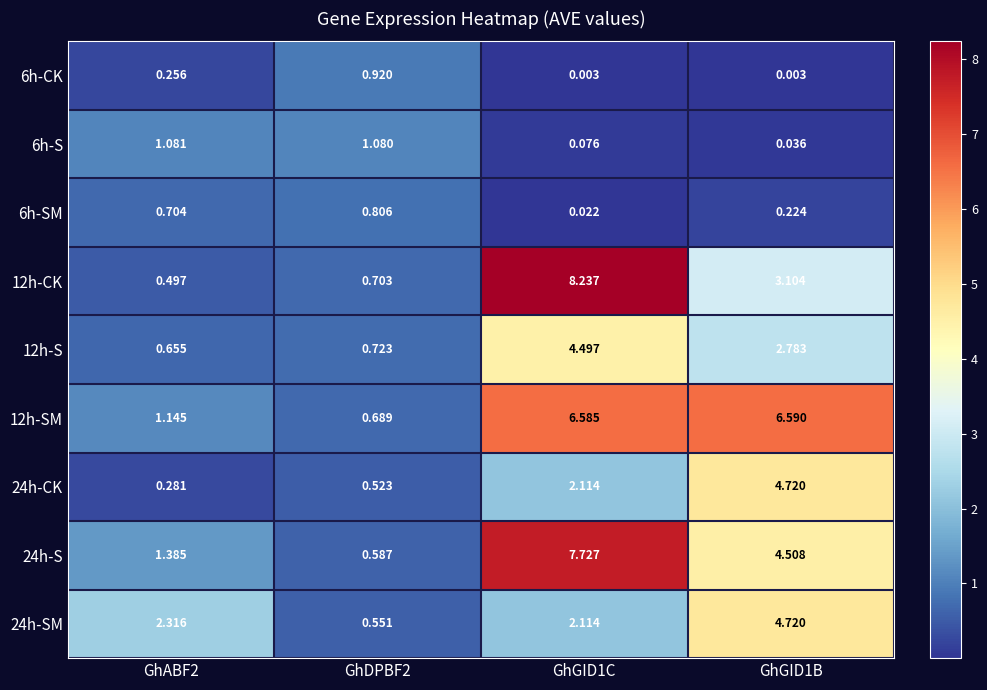

Which series has the largest total across all categories?

12h-SM